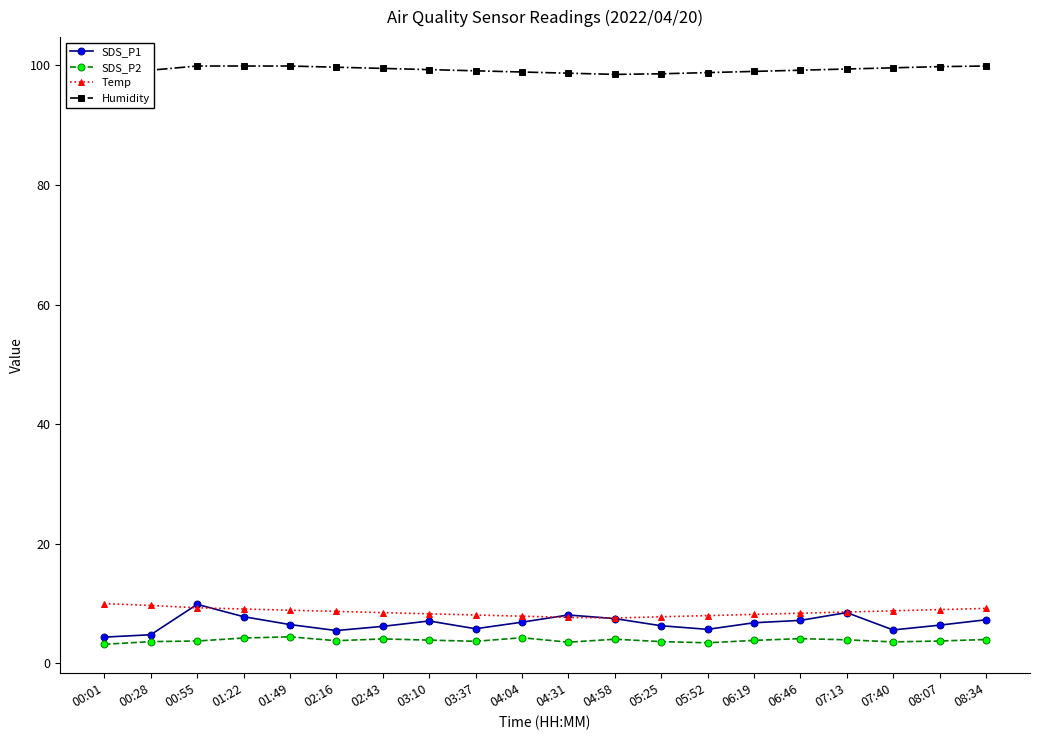

True or false: Temp and SDS_P2 cross at least once.

False